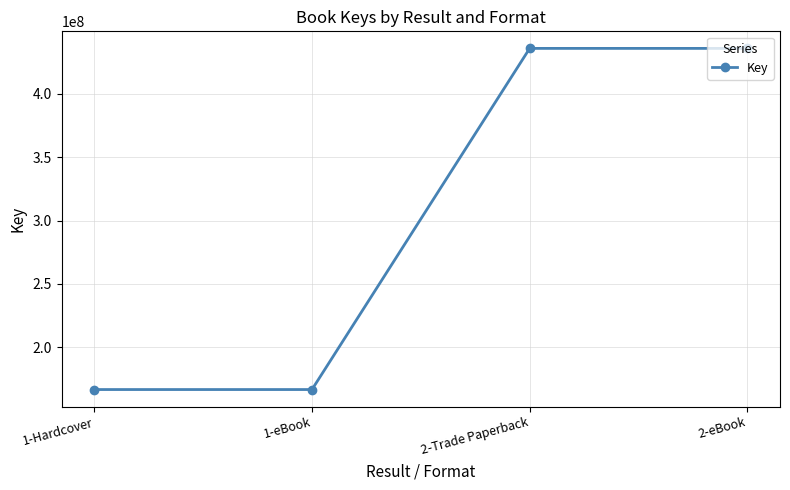

Approximately how many times larger is the value at 2-eBook compared to 1-eBook?

2.6